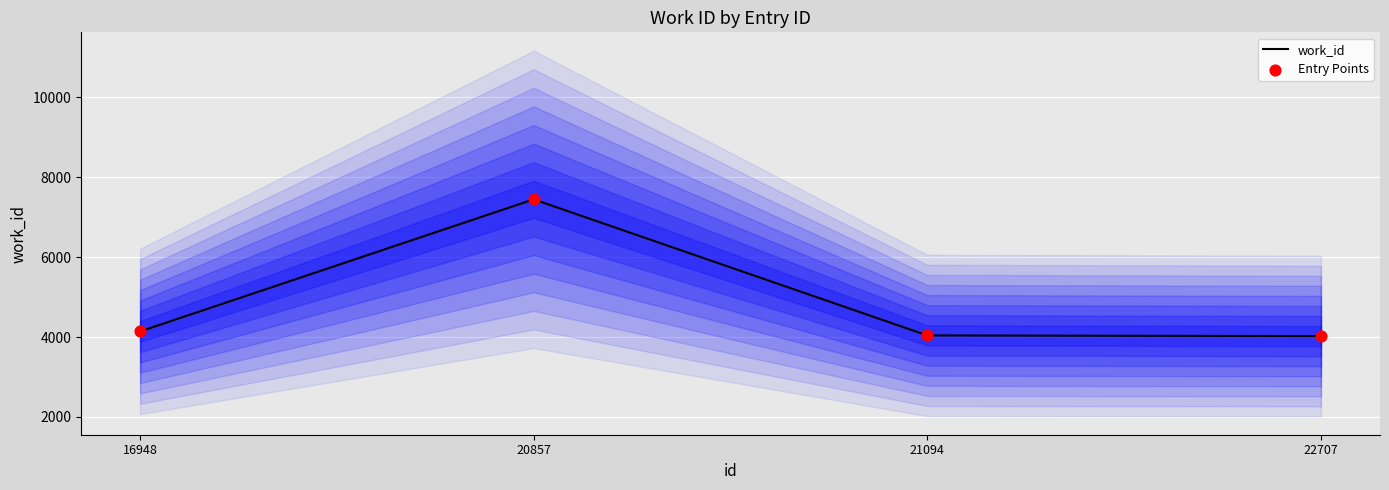

At which category is the sum across all series the highest?

20857